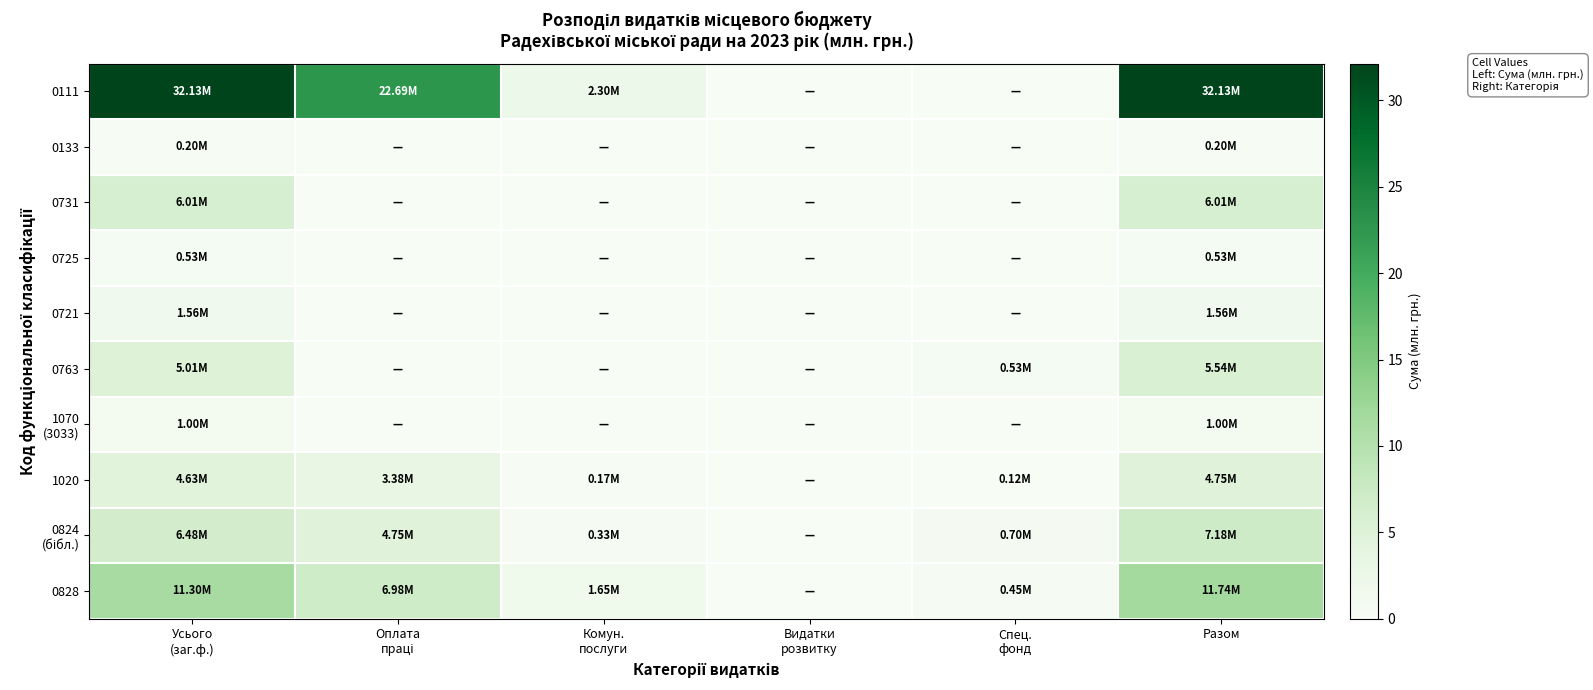

Rank the series at Усього (заг.ф.) from lowest to highest value.

0133, 0725, 1070 (3033), 0721, 1020, 0763, 0731, 0824 (бібл.), 0828, 0111